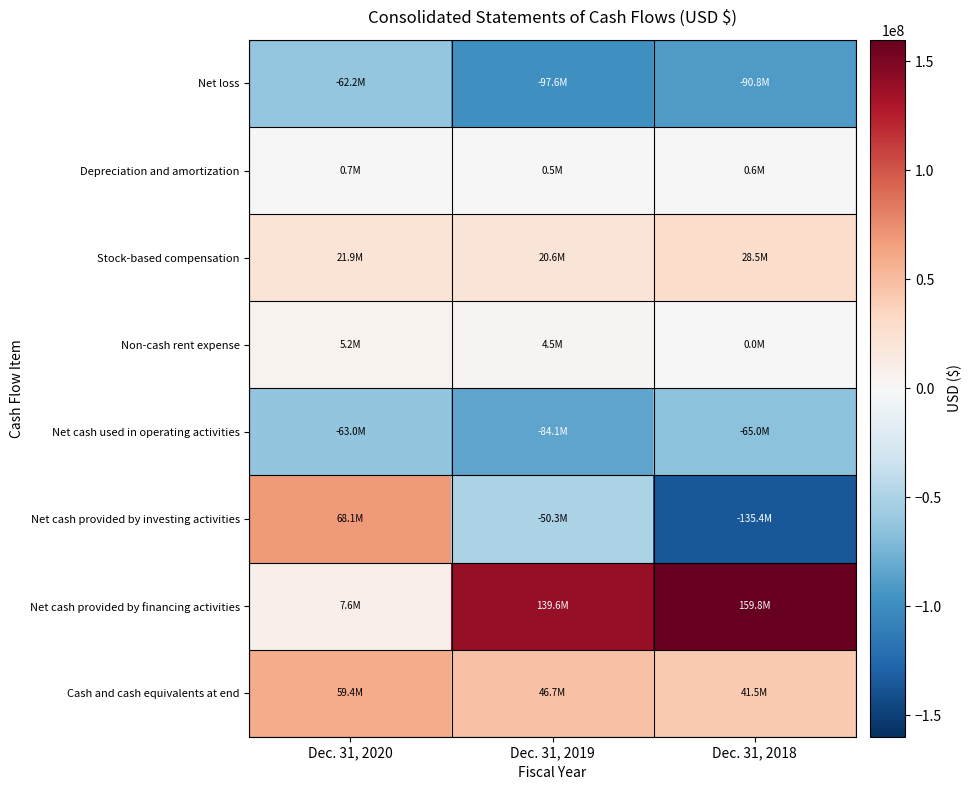

How many data points does each series have?

3